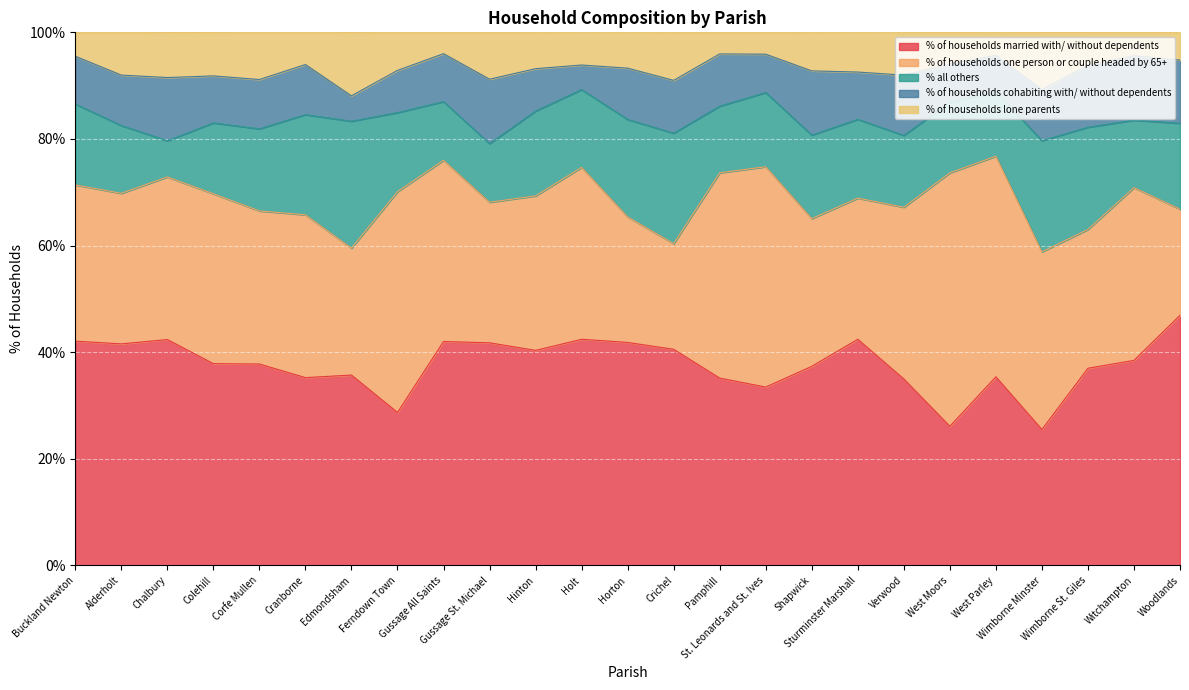

Which series has the largest total across all categories?

% of households married with/ without dependents